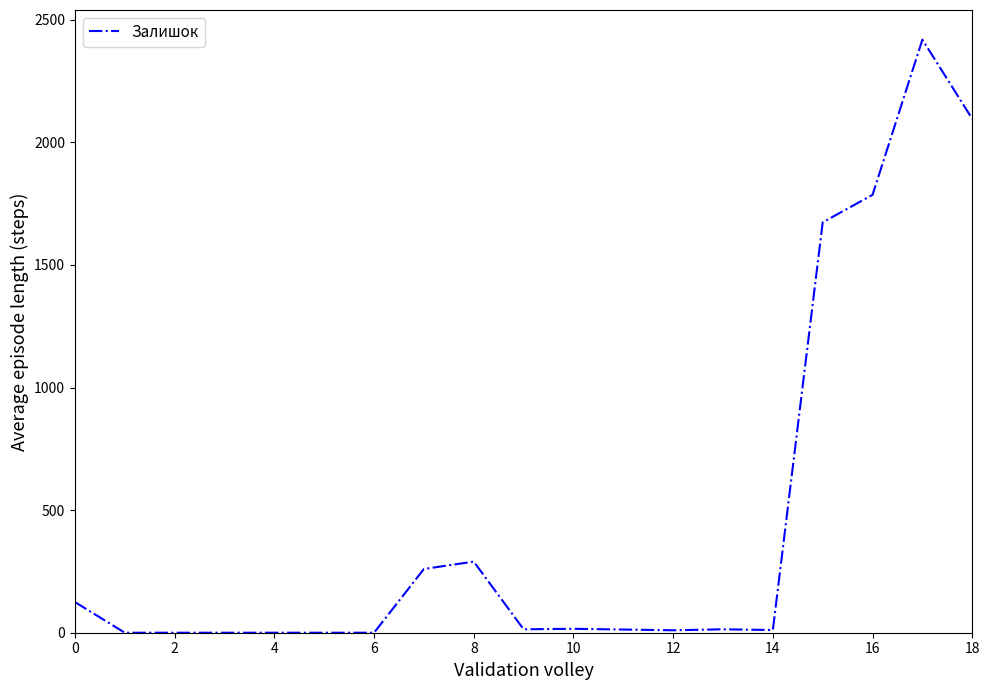

True or false: there are more than 0 points higher than both neighbors.

True